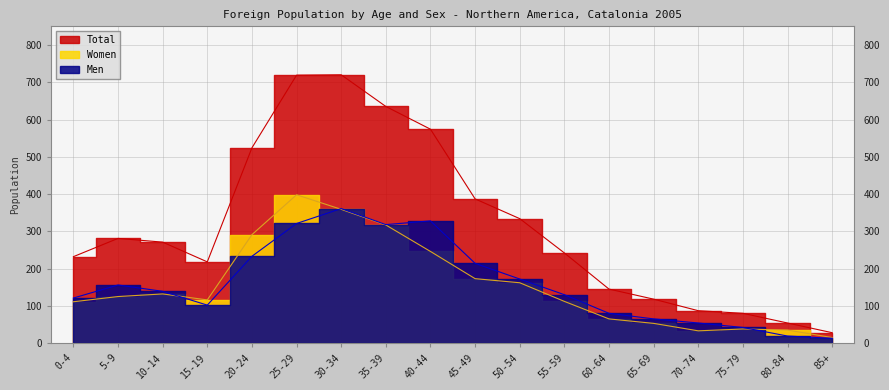

Is it true that Women equals 398 at 25-29?

True